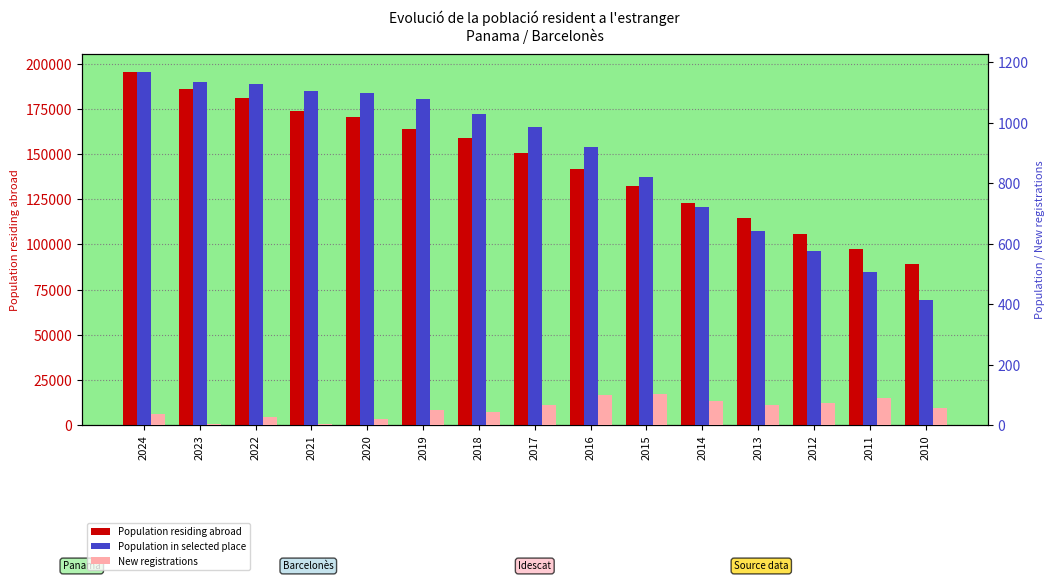

How many groups of bars are there?

15